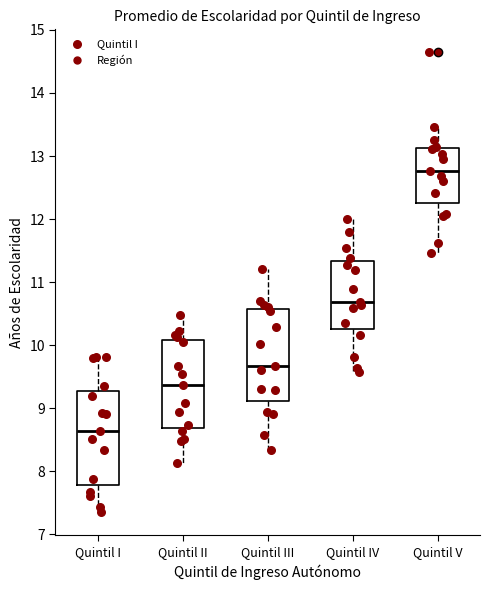

Reading left to right, read every box against the y-axis: the position of its median line, the range the box covers, and the ends of its whiskers. The values are not printed on the chart, so give them approximately, as read against the axis.

Quintil I: median 8.6, box 7.8 to 9.3, whiskers 7.3 to 9.8
Quintil II: median 9.4, box 8.7 to 10.1, whiskers 8.1 to 10.5
Quintil III: median 9.7, box 9.1 to 10.6, whiskers 8.3 to 11.2
Quintil IV: median 10.7, box 10.3 to 11.3, whiskers 9.6 to 12.0
Quintil V: median 12.8, box 12.2 to 13.1, whiskers 11.5 to 13.5